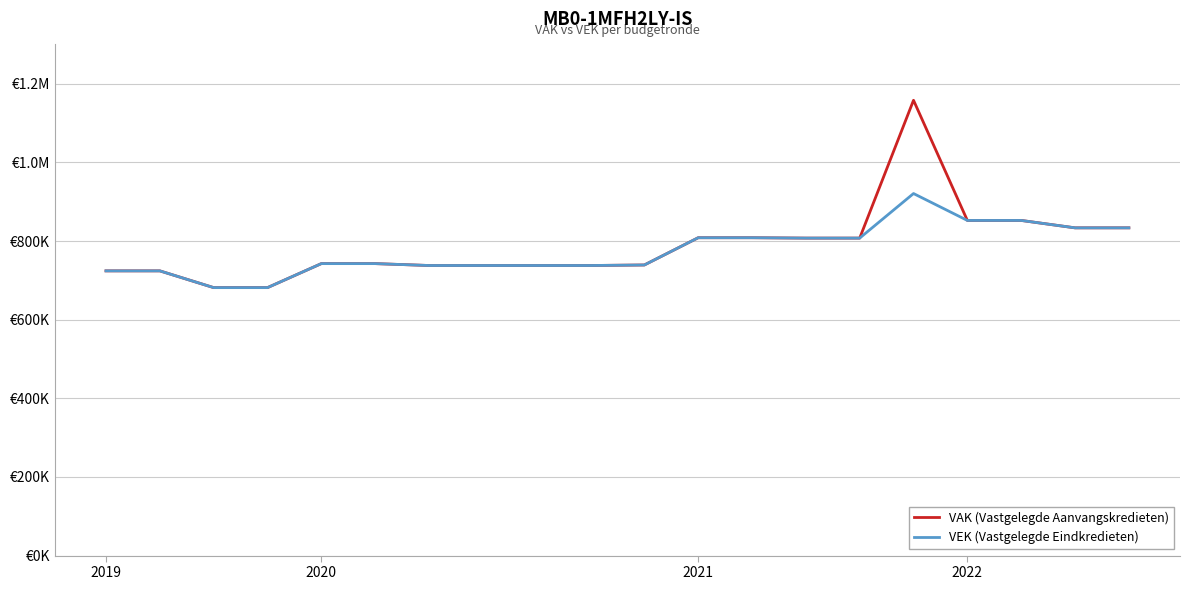

What is the minimum value shown in the chart?

681523